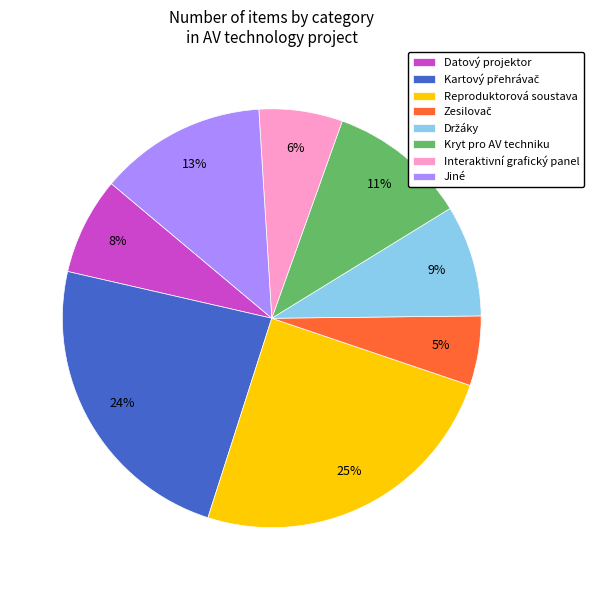

Is Datový projektor the majority of the pie?

No